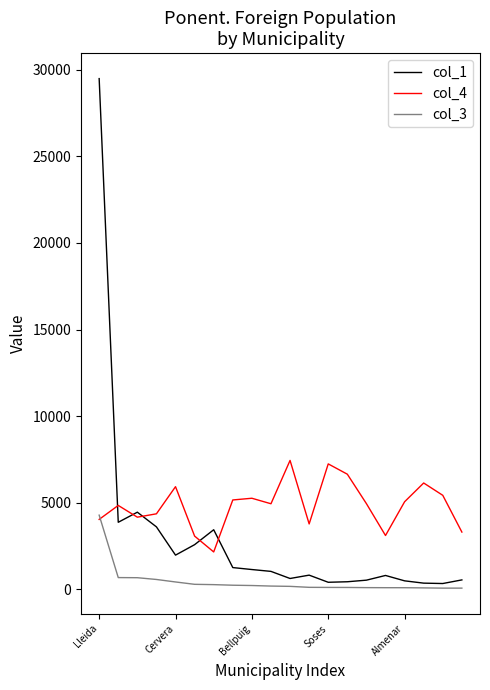

List the series in order of their peak value, lowest first.

col_3, col_4, col_1